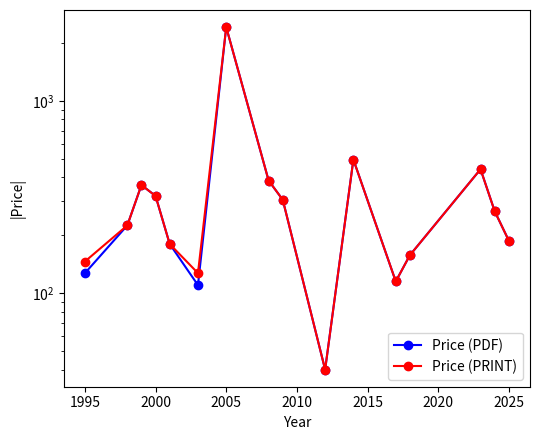

Which series has the widest spread of values?

Price (PDF)